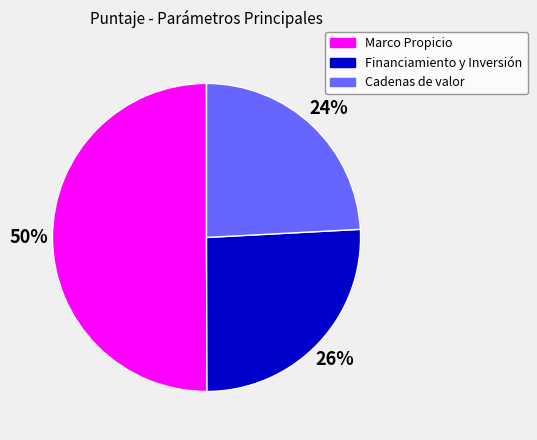

Which has a higher value, Financiamiento y Inversión or Cadenas de valor?

Financiamiento y Inversión